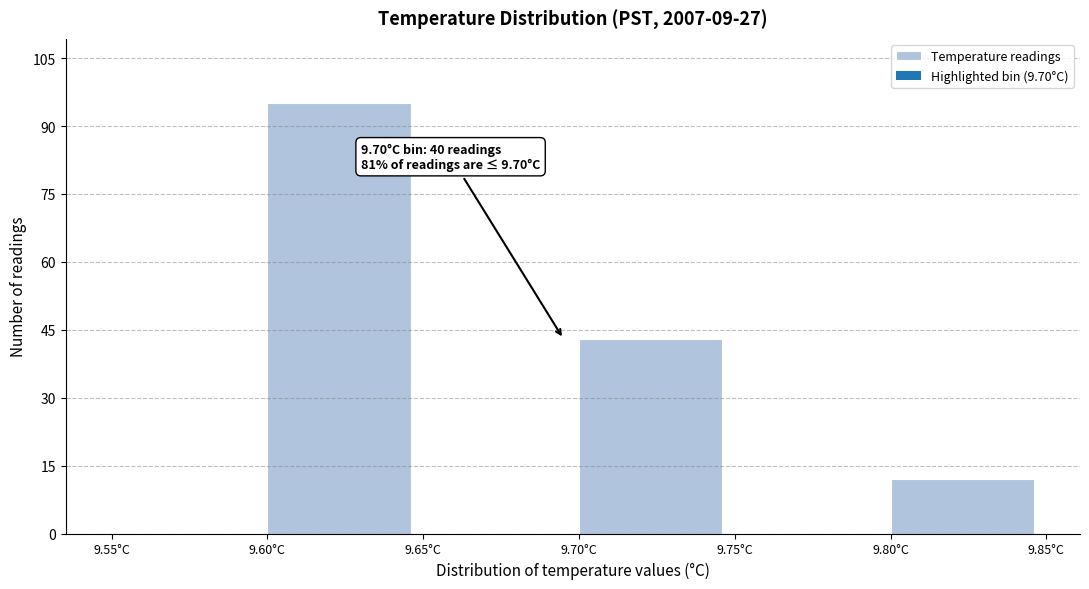

Over which range of the x-axis is the bar tallest?

9.60 to 9.65